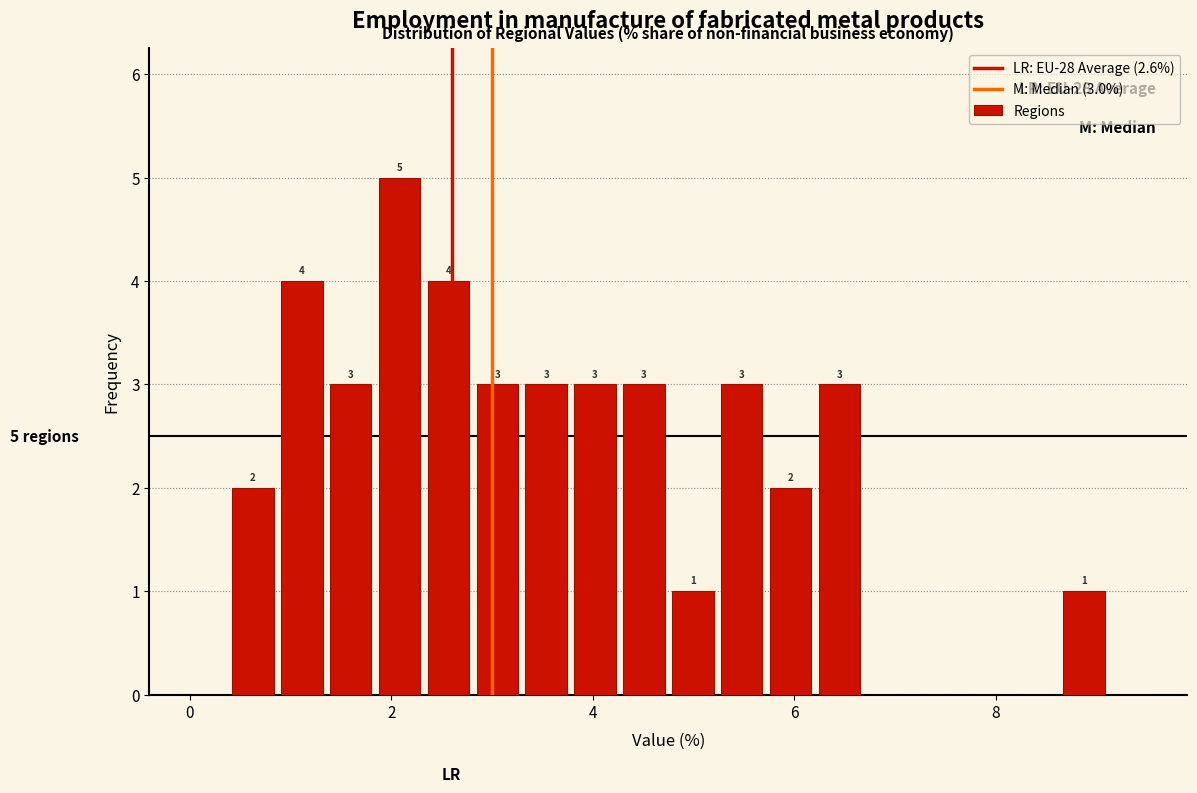

Read against the x-axis, roughly where is the centre of the tallest bar?

2.0